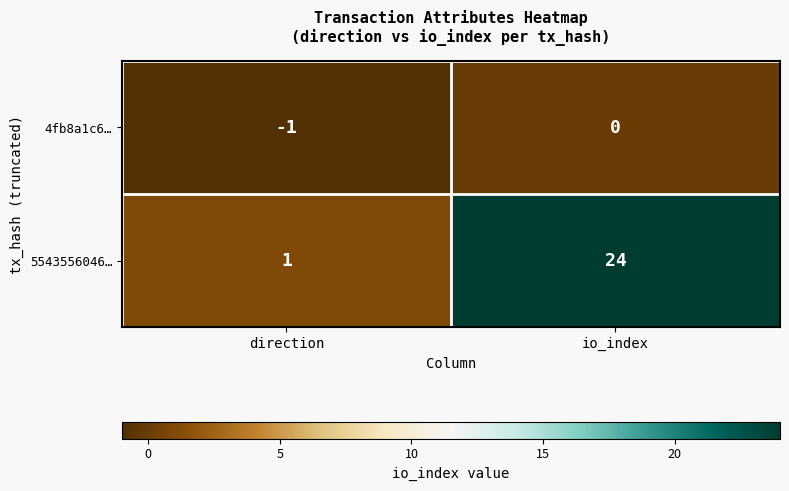

Is it true that 5543556046… equals 24 at io_index?

True